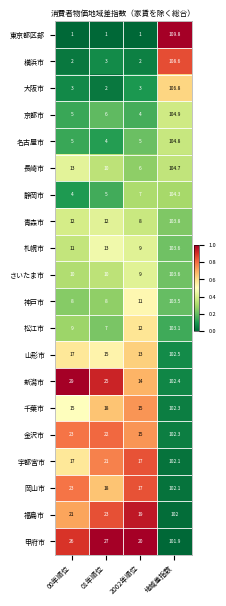

Which series has the largest total across all categories?

甲府市